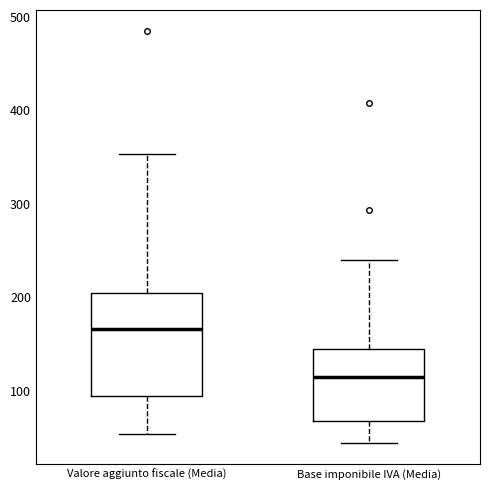

Reading left to right, transcribe this box plot: for each box, give where its median line is, the range the box spans, and where its two whiskers end, as read against the y-axis. The values are not printed on the chart, so give them approximately, as read against the axis.

Valore aggiunto fiscale (Media): median 170, box 90 to 200, whiskers 50 to 350
Base imponibile IVA (Media): median 110, box 70 to 140, whiskers 40 to 240